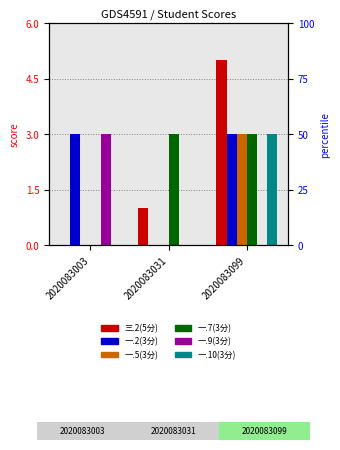

What is the sum of all 一.7(3分) values?

6